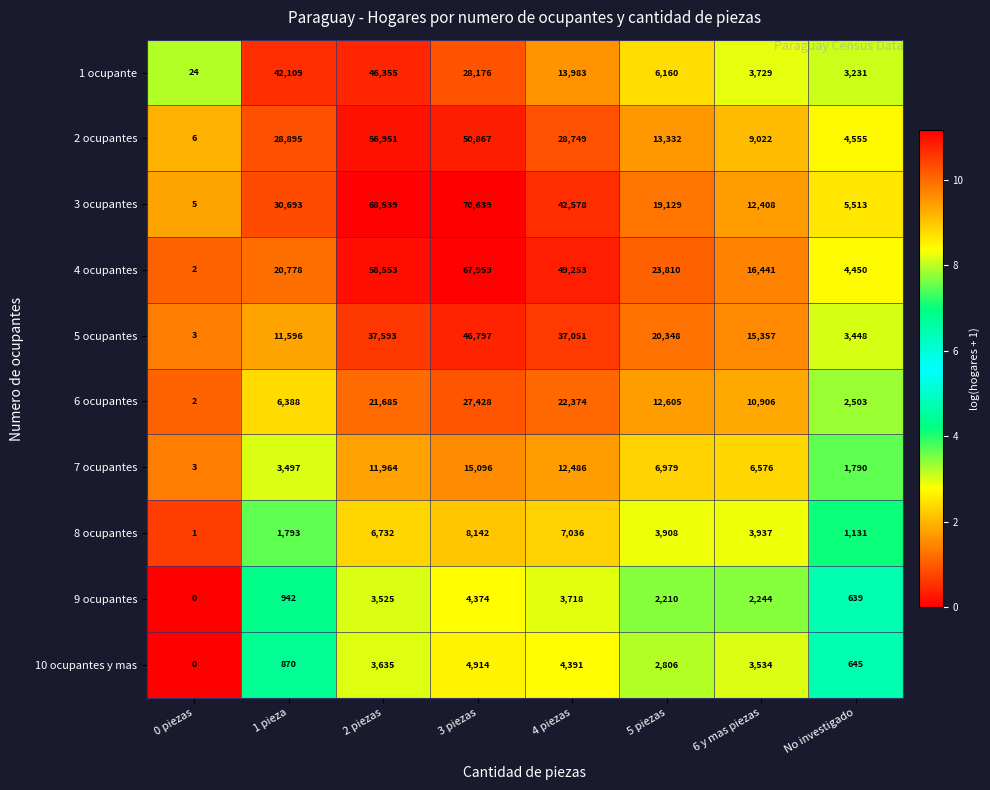

The value of 1 ocupante at 2 piezas is 46355. True or false?

True